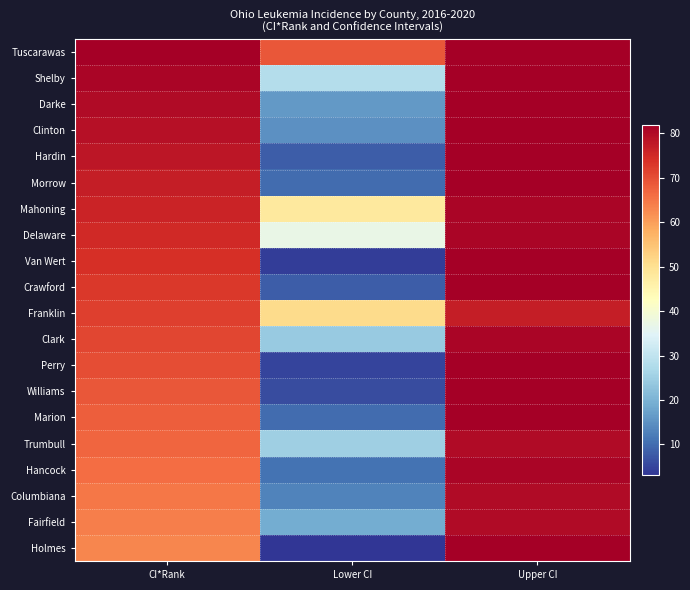

What is the total value across all series at Lower CI?

410